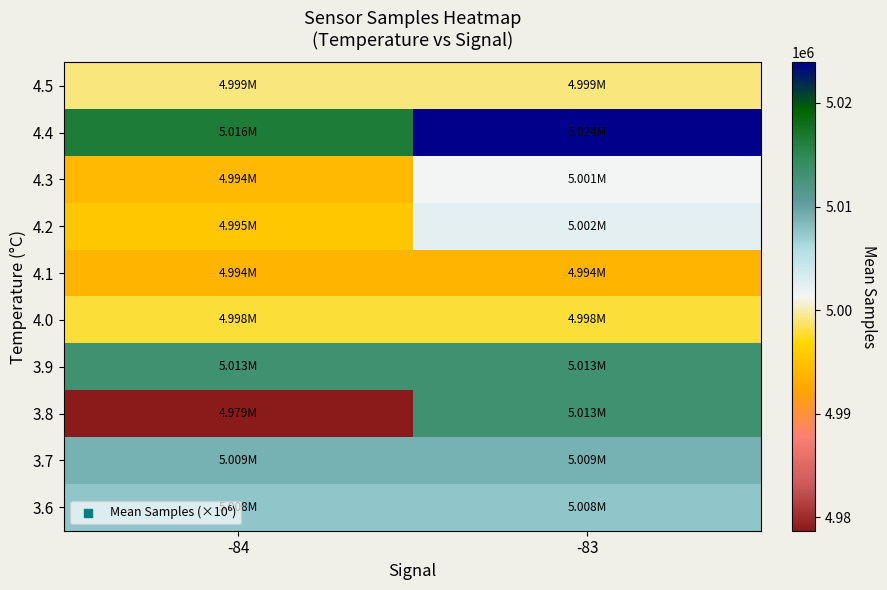

List the series in order of their peak value, lowest first.

4.1, 4.0, 4.5, 4.3, 4.2, 3.6, 3.7, 3.8, 3.9, 4.4